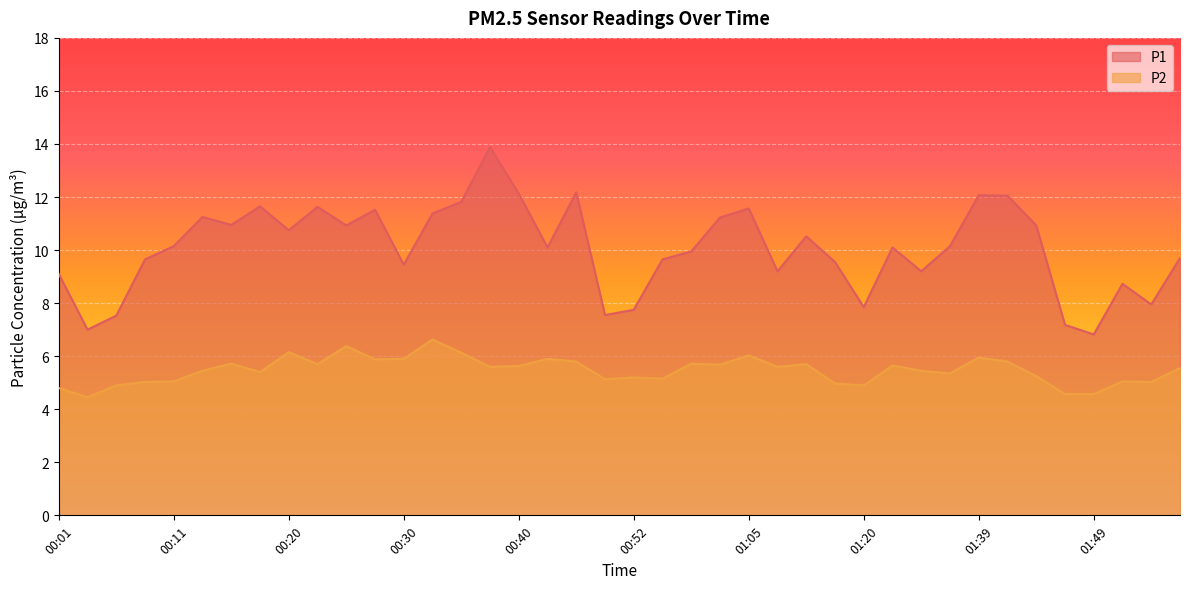

Reading left to right, extract all data points from this chart.

P1: 00:01=9.1	00:03=7.0	00:06=7.5	00:08=9.7	00:11=10.2	00:13=11.2	00:15=10.9	00:18=11.7	00:20=10.8	00:23=11.6	00:25=10.9	00:28=11.5	00:30=9.4	00:32=11.4	00:35=11.8	00:37=13.9	00:40=12.1	00:42=10.1	00:45=12.2	00:50=7.5	00:52=7.8	00:57=9.7	01:00=9.9	01:02=11.2	01:05=11.6	01:07=9.2	01:10=10.5	01:15=9.6	01:20=7.8	01:31=10.1	01:34=9.2	01:36=10.2	01:39=12.1	01:41=12.1	01:44=10.9	01:46=7.2	01:49=6.8	01:51=8.7	01:54=8.0	01:57=9.7
P2: 00:01=4.8	00:03=4.5	00:06=4.9	00:08=5.0	00:11=5.0	00:13=5.5	00:15=5.7	00:18=5.4	00:20=6.2	00:23=5.7	00:25=6.4	00:28=5.9	00:30=5.9	00:32=6.6	00:35=6.1	00:37=5.6	00:40=5.6	00:42=5.9	00:45=5.8	00:50=5.1	00:52=5.2	00:57=5.2	01:00=5.7	01:02=5.7	01:05=6.0	01:07=5.6	01:10=5.7	01:15=5.0	01:20=4.9	01:31=5.7	01:34=5.5	01:36=5.3	01:39=6.0	01:41=5.8	01:44=5.2	01:46=4.6	01:49=4.6	01:51=5.0	01:54=5.0	01:57=5.5